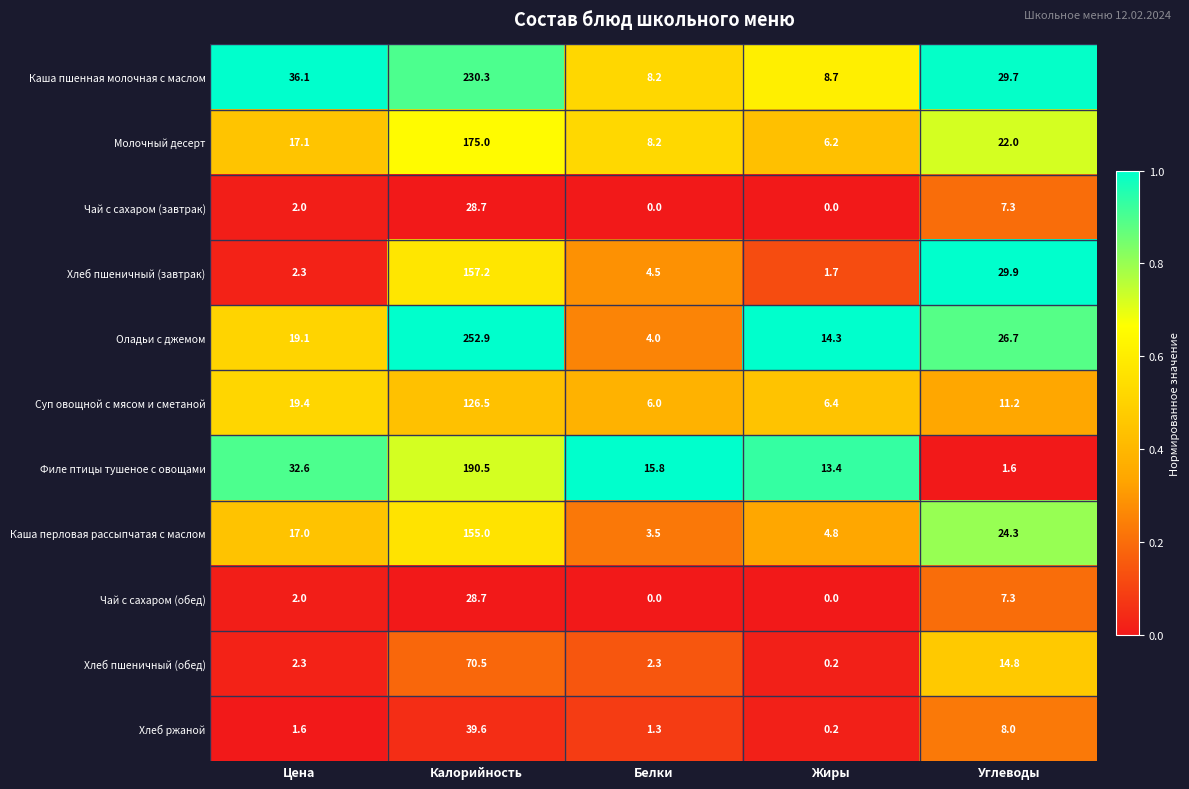

Which series has the widest spread of values?

Оладьи с джемом